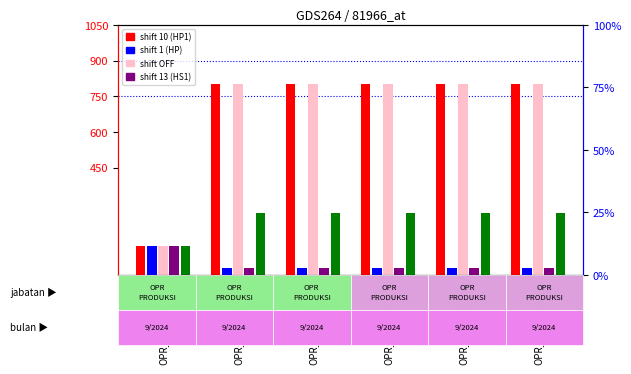

How many data points in ASEP JAELANI are less than 800?

1